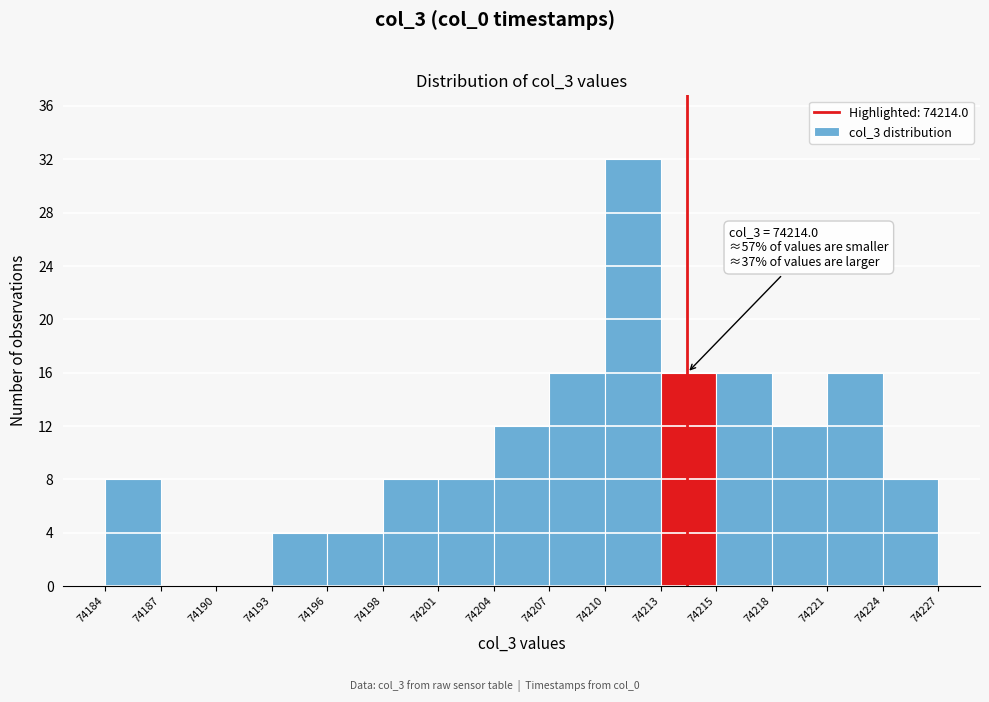

Which range on the x-axis has the tallest bar?

74210 to 74213